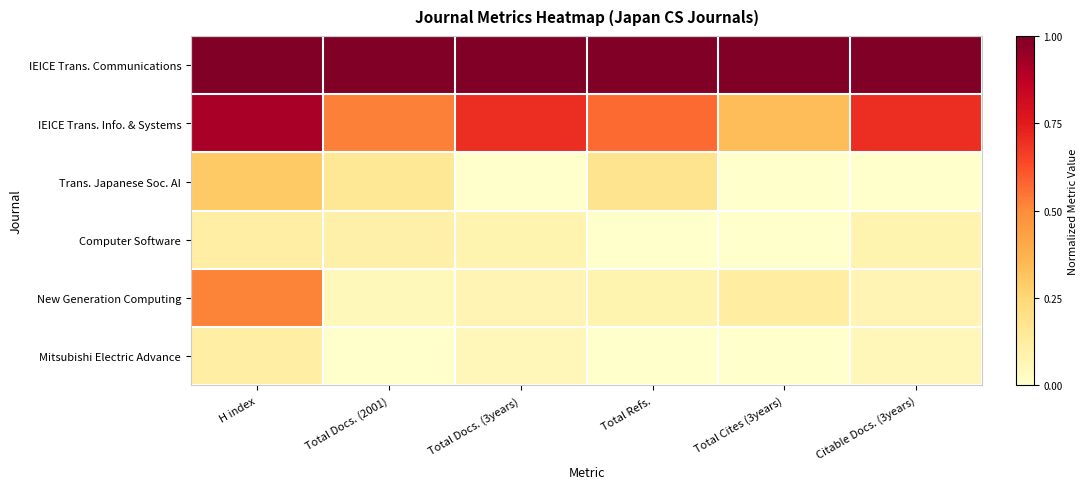

Count the number of categories in the chart.

6